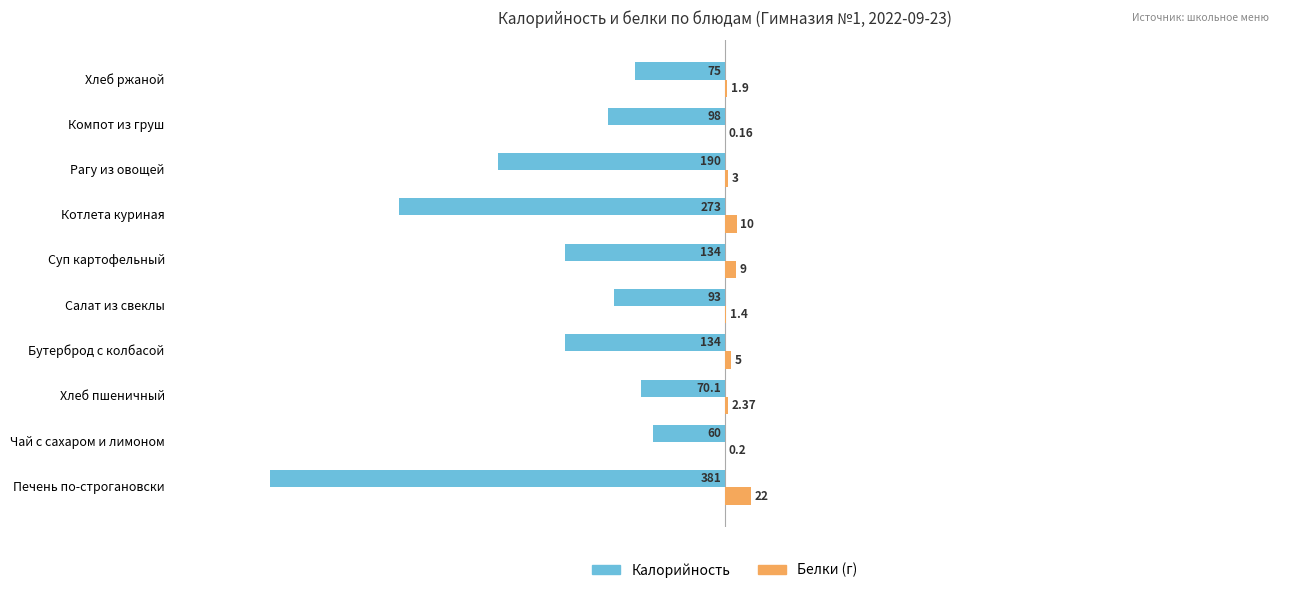

What is the total value across all series at Суп картофельный?

-125.0